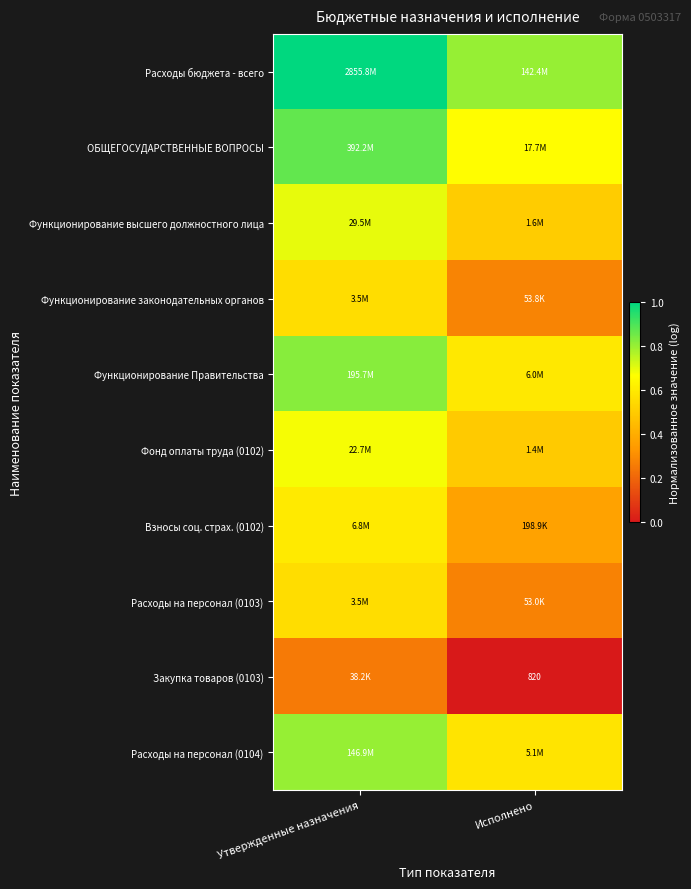

Read the Взносы соц. страх. (0102) value at Утвержденные назначения.

0.6